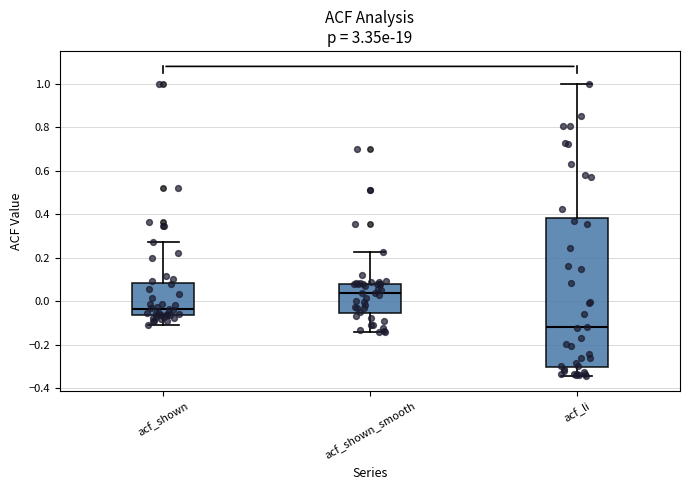

Which box is the tallest, from its lower edge to its upper edge?

acf_li